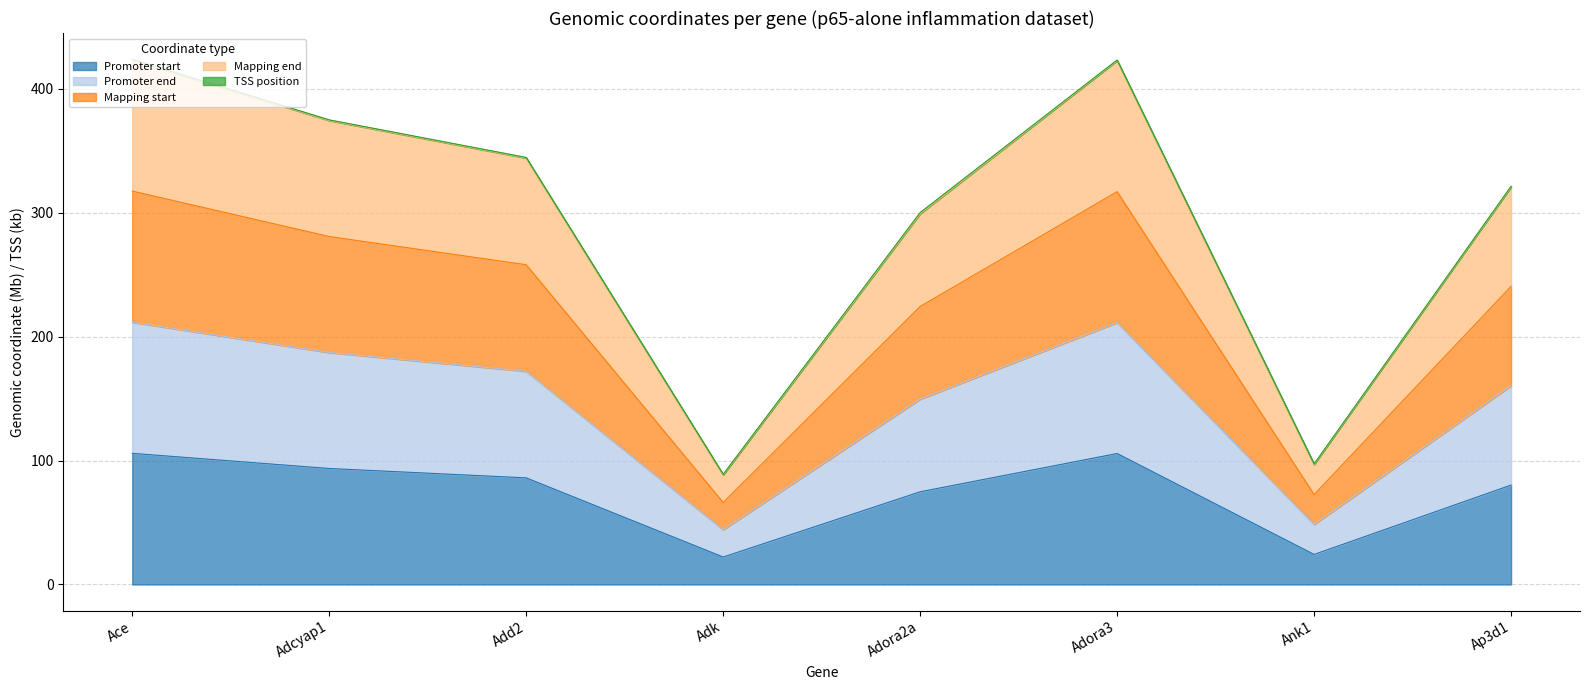

Rank the series by their average value, from highest to lowest.

Mapping end, Mapping start, Promoter end, Promoter start